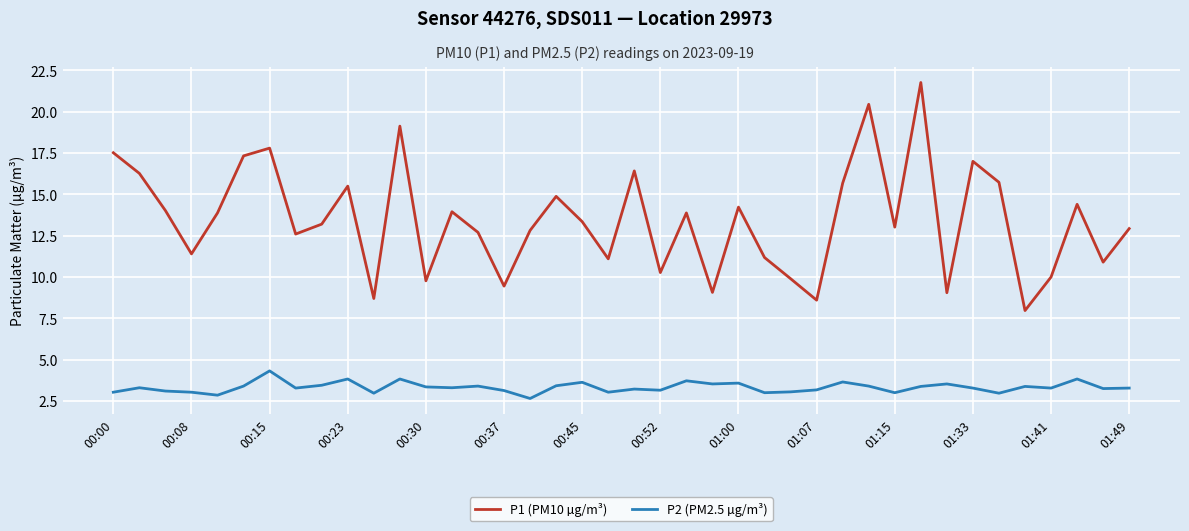

True or false: P2 (PM2.5 µg/m³) and P1 (PM10 µg/m³) cross at least once.

False